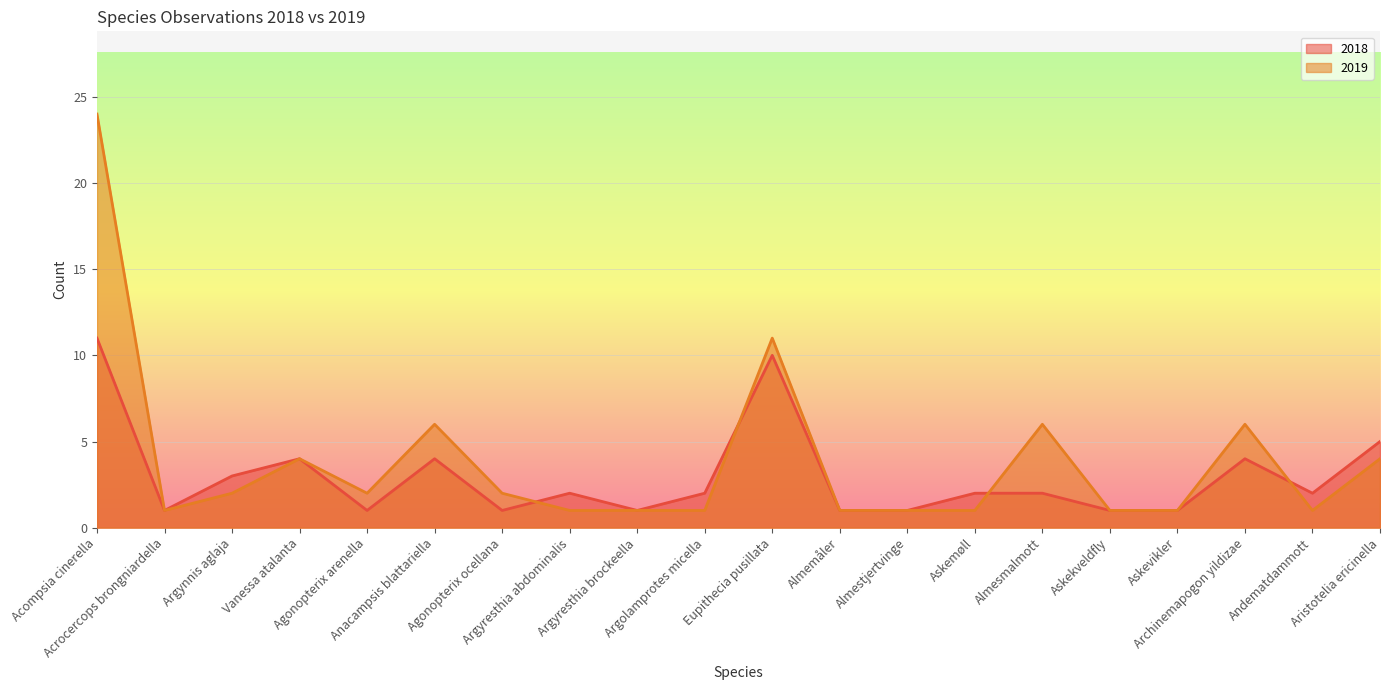

Reading right to left, transcribe all the data shown in this chart.

2018: 5	2	4	1	1	2	2	1	1	10	2	1	2	1	4	1	4	3	1	11
2019: 4	1	6	1	1	6	1	1	1	11	1	1	1	2	6	2	4	2	1	24